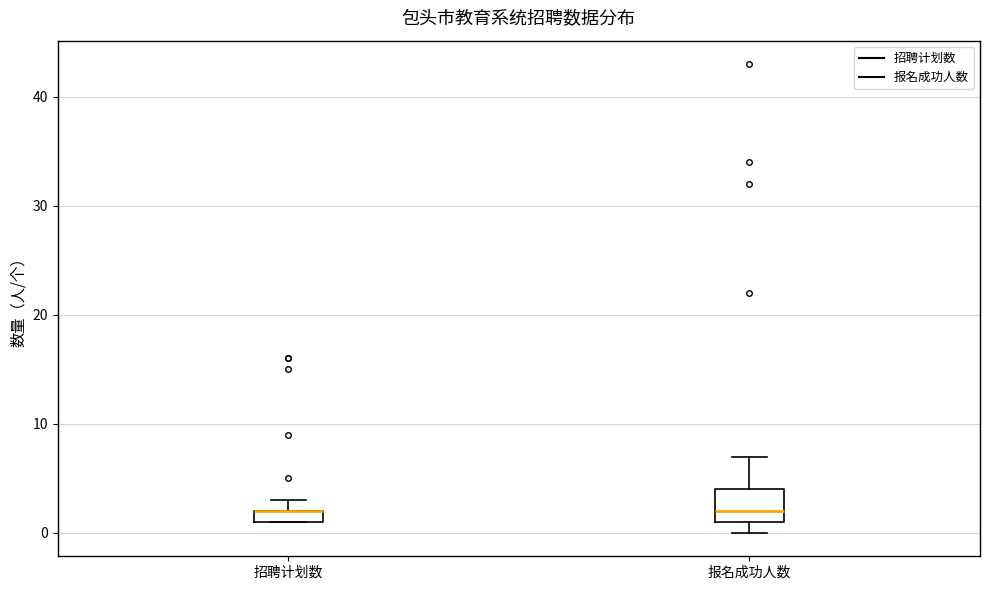

Comparing the boxes themselves (not the whiskers), which one is the tallest?

报名成功人数